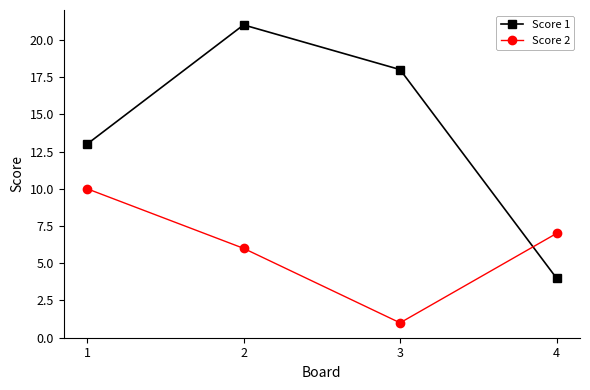

Is the value of Score 1 at 3 greater than the value of Score 2 at 2?

Yes